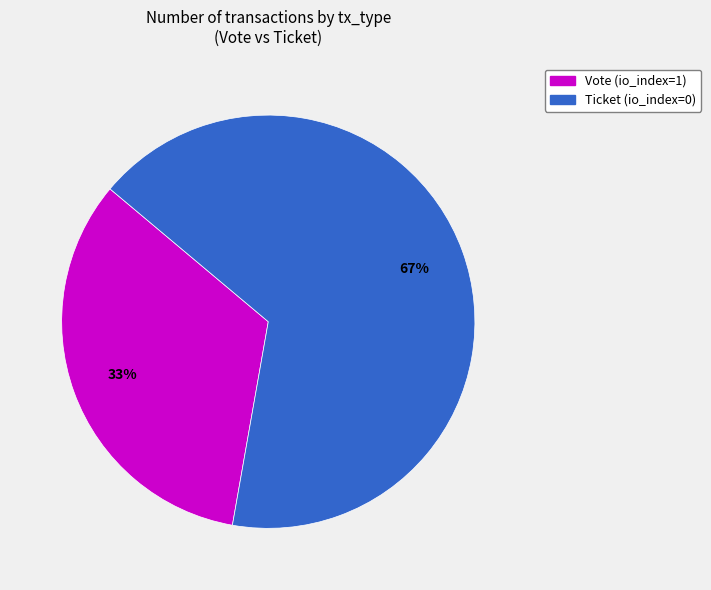

Is the sum of Vote (io_index=1) and Ticket (io_index=0) greater than half?

Yes